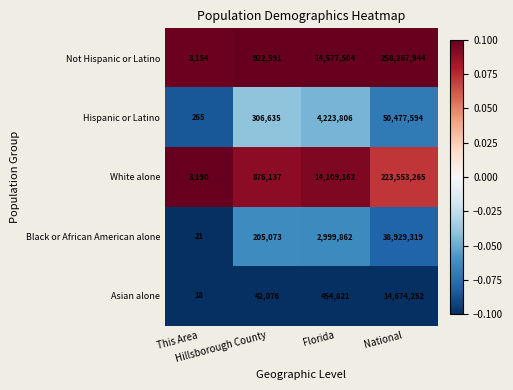

Which series has the largest total across all categories?

Not Hispanic or Latino